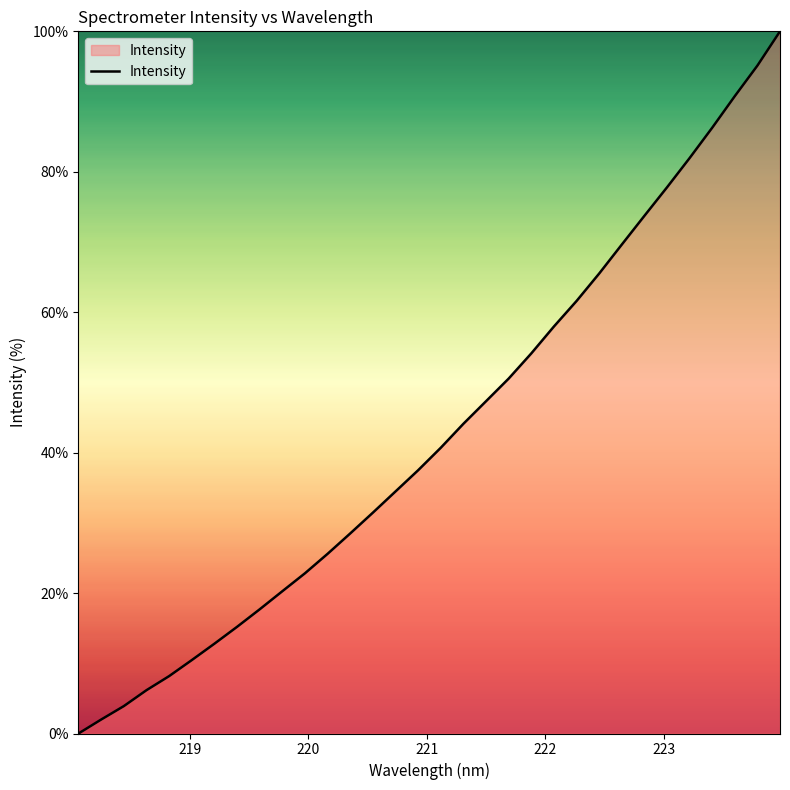

What is the greatest value displayed?

100.0